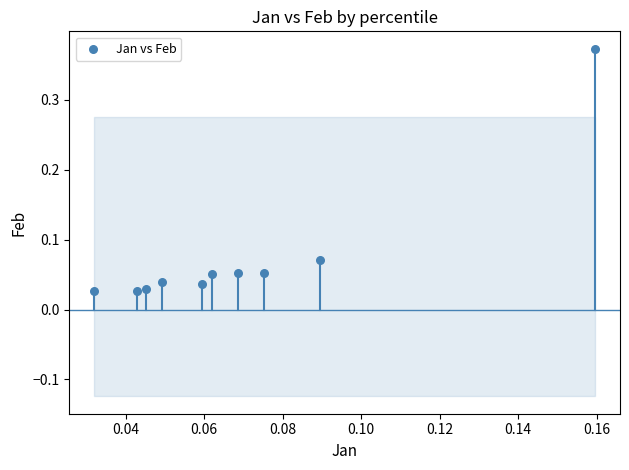

What is the range of Y values (max minus min)?

0.3